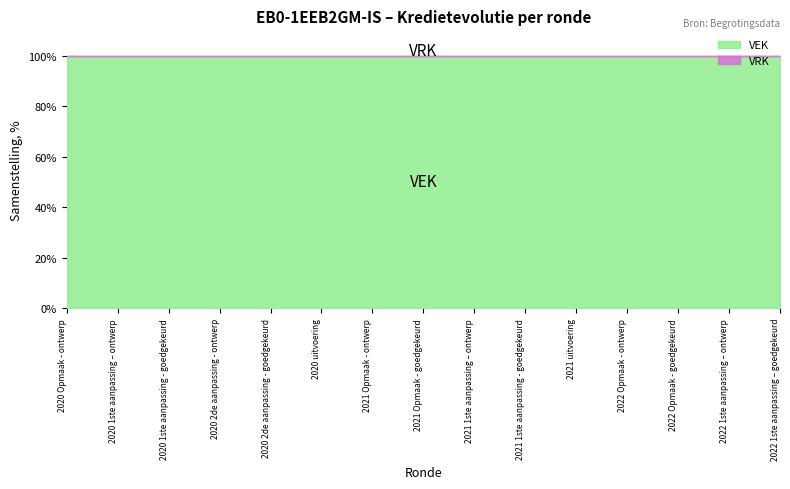

The VEK series shows 149 at 2022 Opmaak - ontwerp. True or false?

False